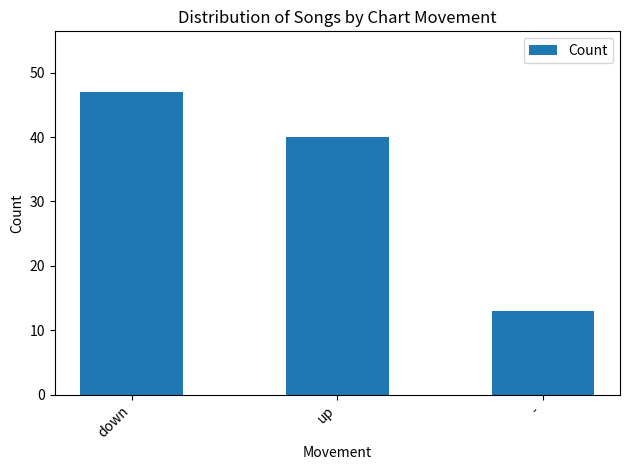

Rank the categories by value from lowest to highest.

-, up, down